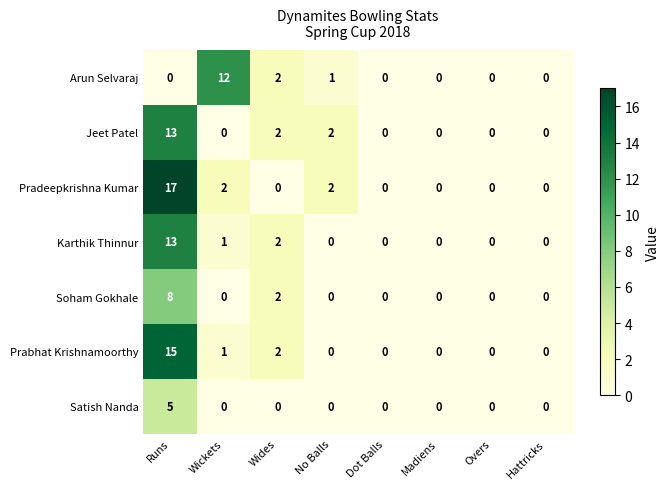

Which series has the largest range (max minus min)?

Pradeepkrishna Kumar